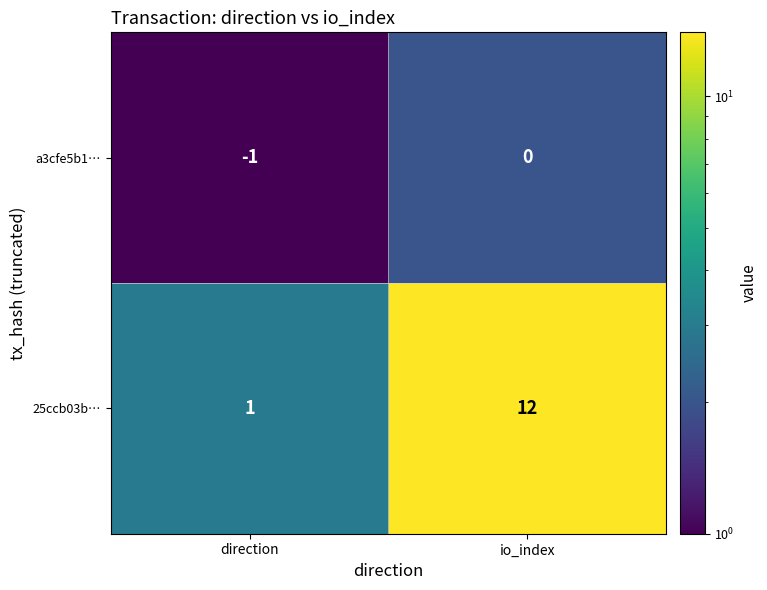

How many data points does each series have?

2